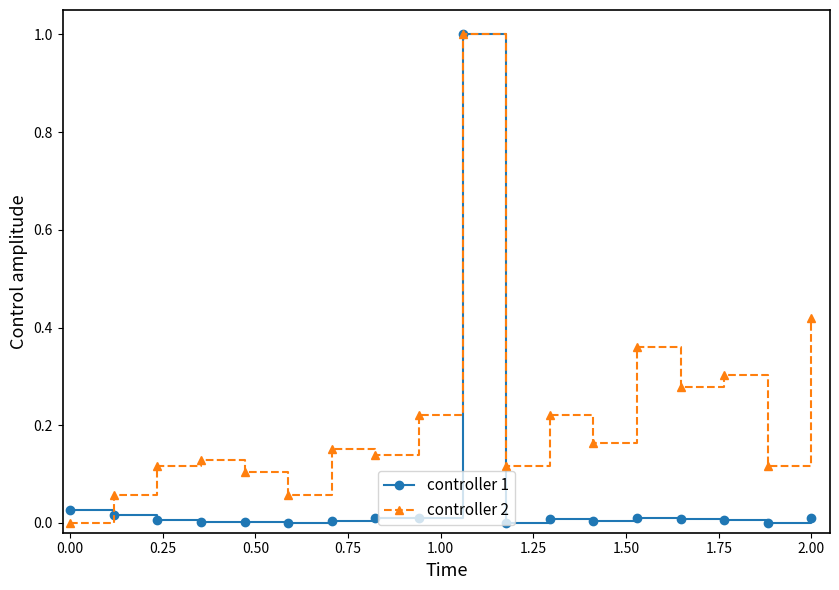

Which series has the largest total across all categories?

controller 2